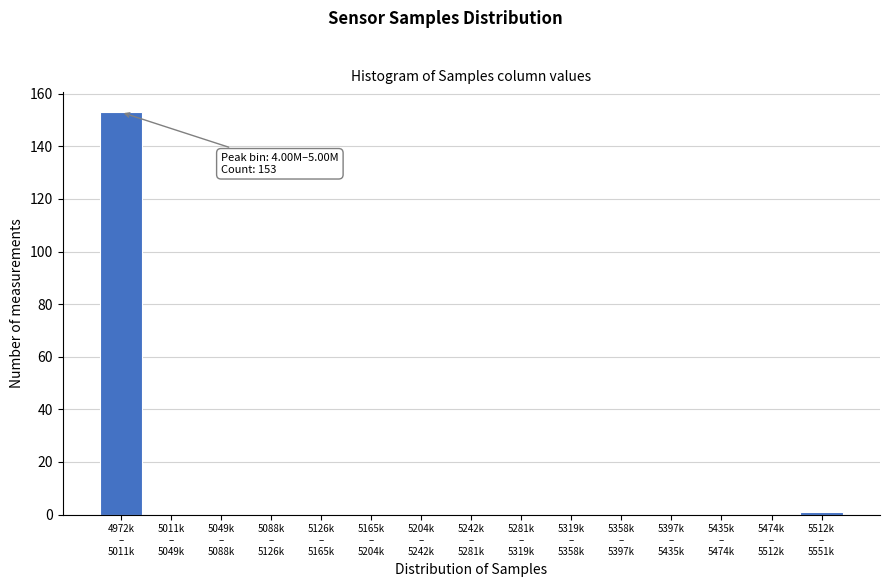

What is the greatest value displayed?

153